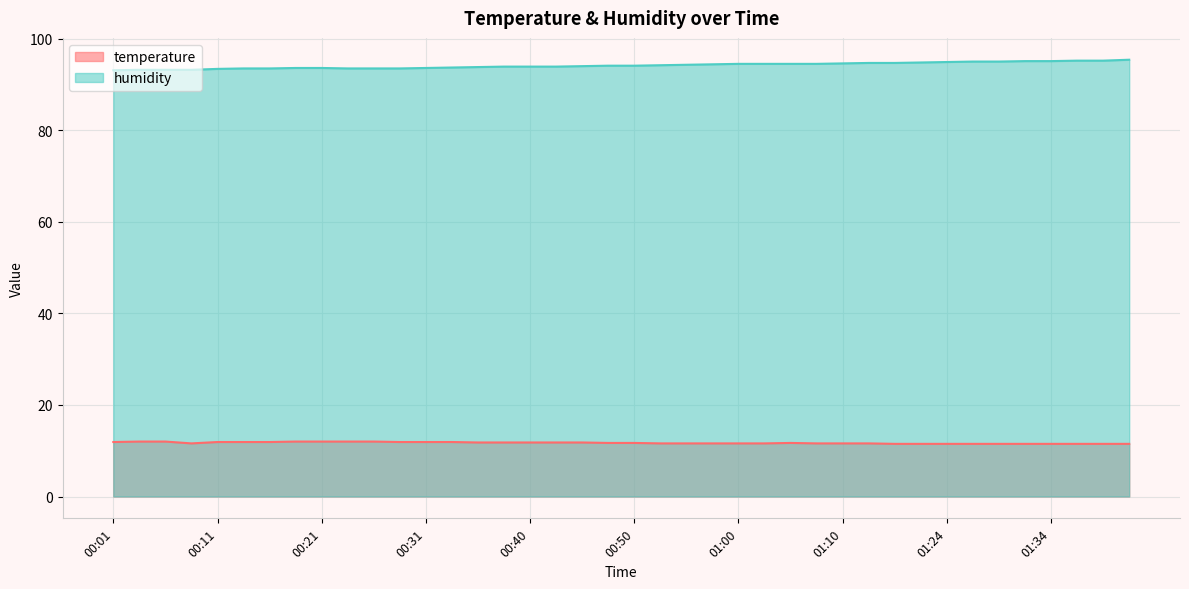

Which series has the widest spread of values?

humidity